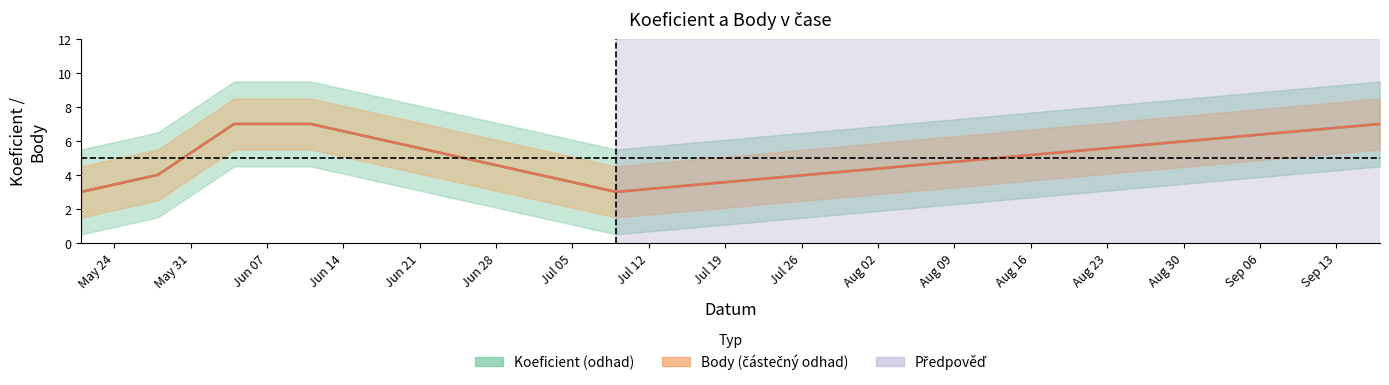

At which category does the chart reach its peak across all series?

2016-06-04